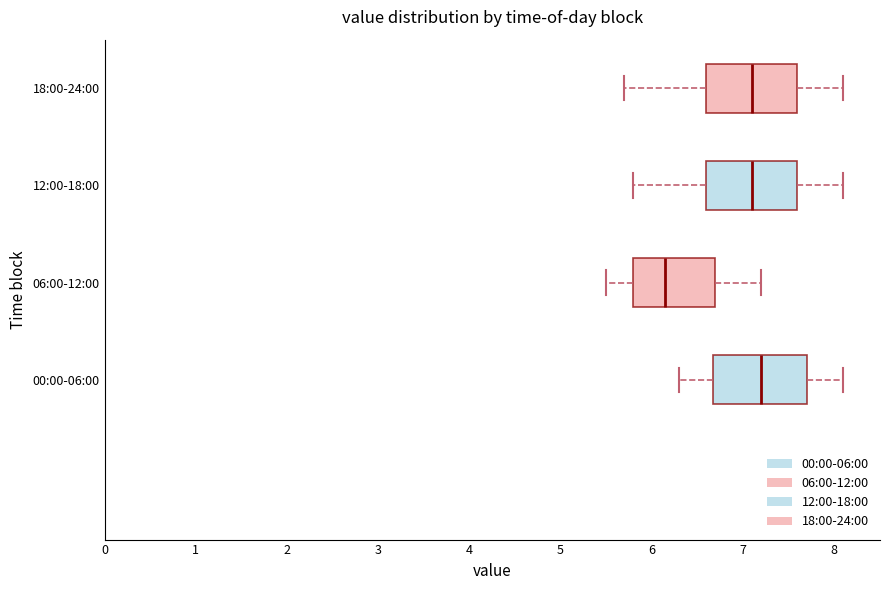

Reading bottom to top, read every box against the x-axis: the position of its median line, the range the box covers, and the ends of its whiskers. The values are not printed on the chart, so give them approximately, as read against the axis.

00:00-06:00: median 7.2, box 6.7 to 7.7, whiskers 6.3 to 8.1
06:00-12:00: median 6.2, box 5.8 to 6.7, whiskers 5.5 to 7.2
12:00-18:00: median 7.1, box 6.6 to 7.6, whiskers 5.8 to 8.1
18:00-24:00: median 7.1, box 6.6 to 7.6, whiskers 5.7 to 8.1